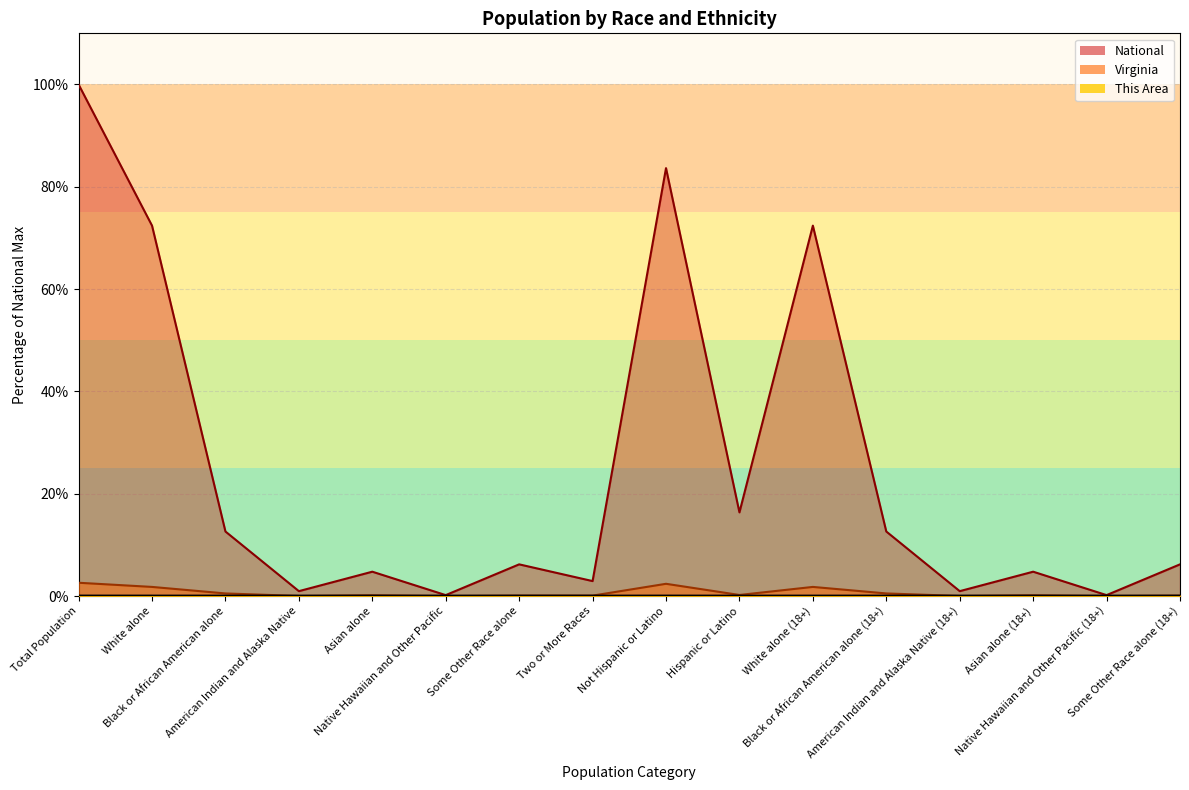

How many interior local valleys does the Virginia series have?

6